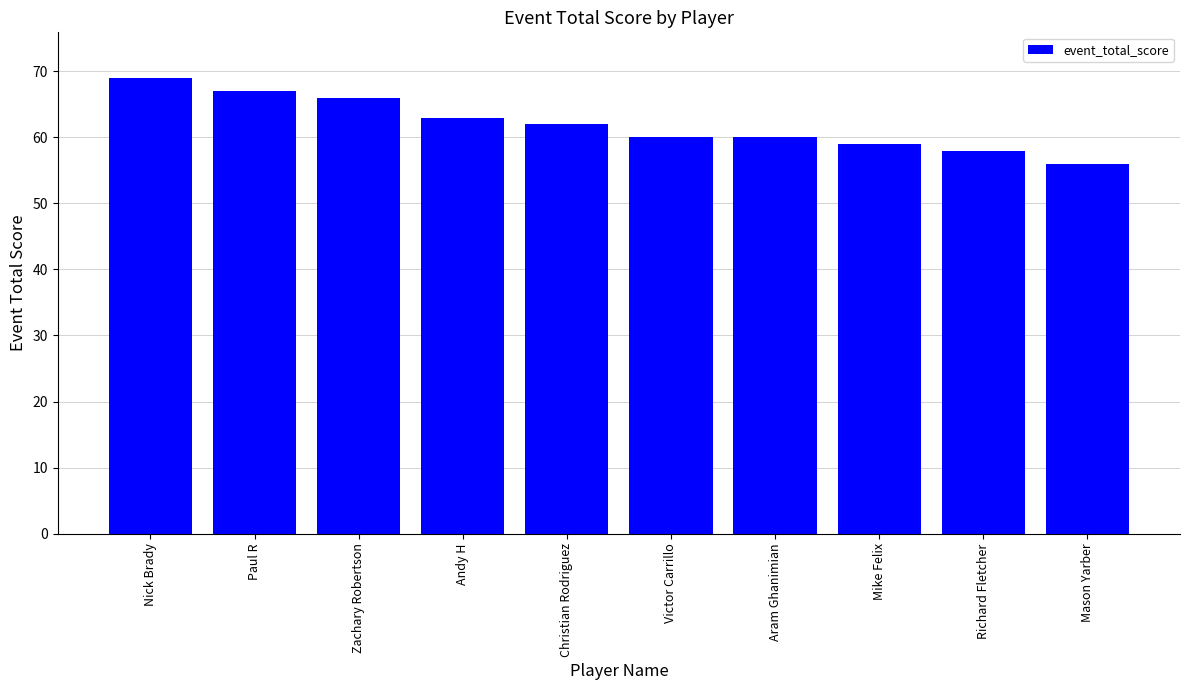

Reading left to right, extract all data points from this chart.

69	67	66	63	62	60	60	59	58	56